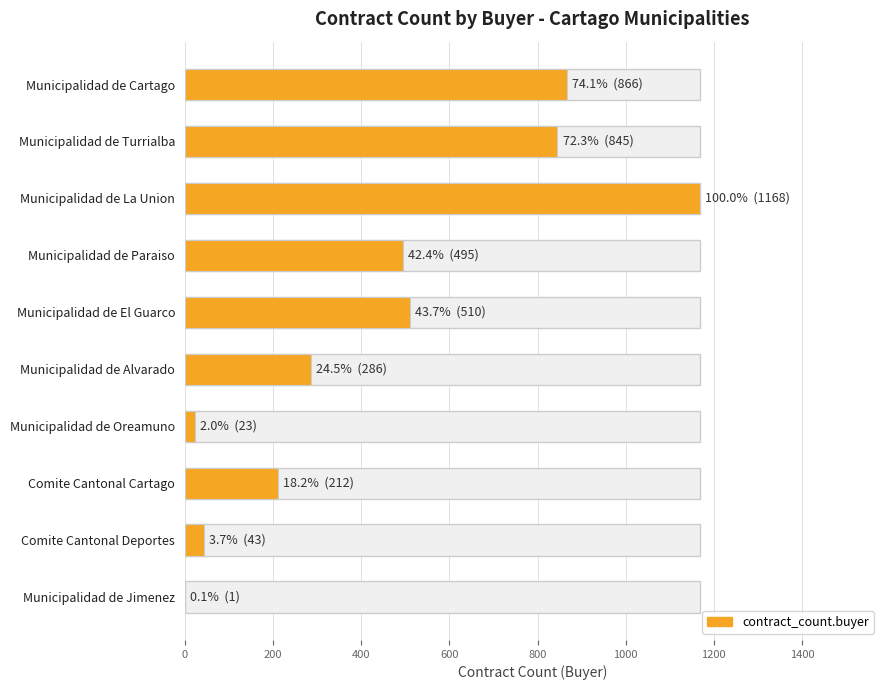

Does the chart contain any negative values?

No